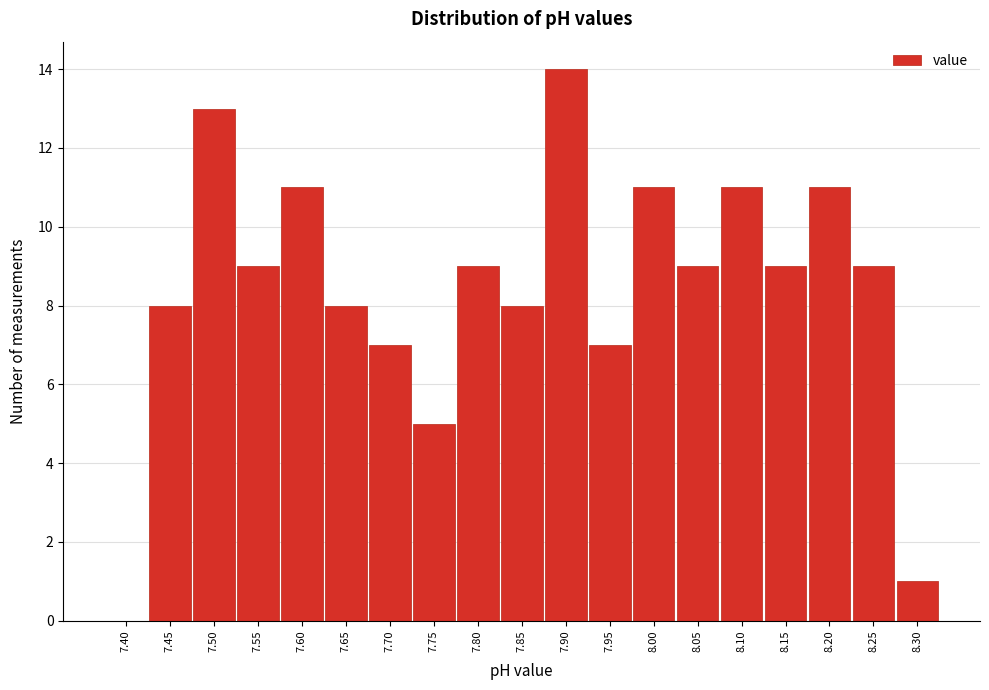

Reading right to left, extract all data points from this chart.

8.30=1	8.25=9	8.20=11	8.15=9	8.10=11	8.05=9	8.00=11	7.95=7	7.90=14	7.85=8	7.80=9	7.75=5	7.70=7	7.65=8	7.60=11	7.55=9	7.50=13	7.45=8	7.40=0